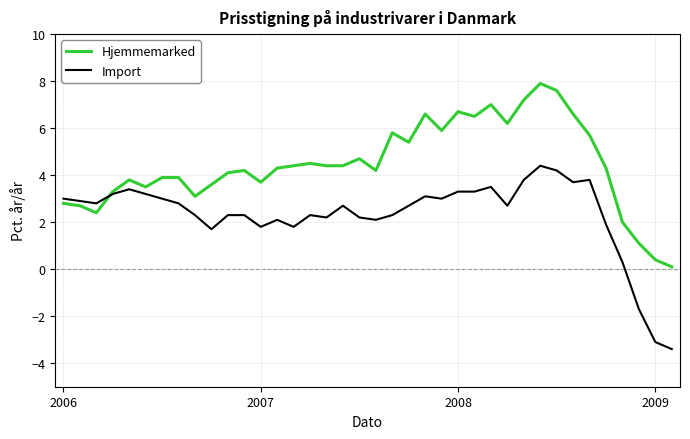

Which series has the largest total across all categories?

Hjemmemarked